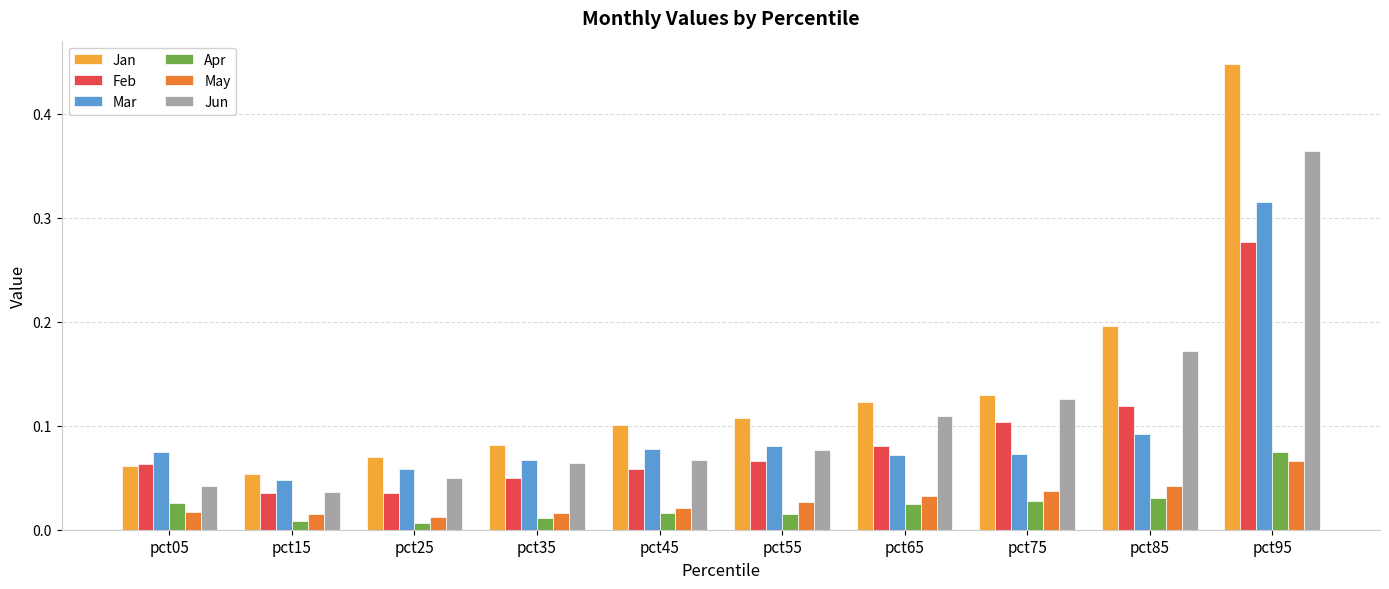

What are all the series names shown in the legend?

Jan, Feb, Mar, Apr, May, Jun